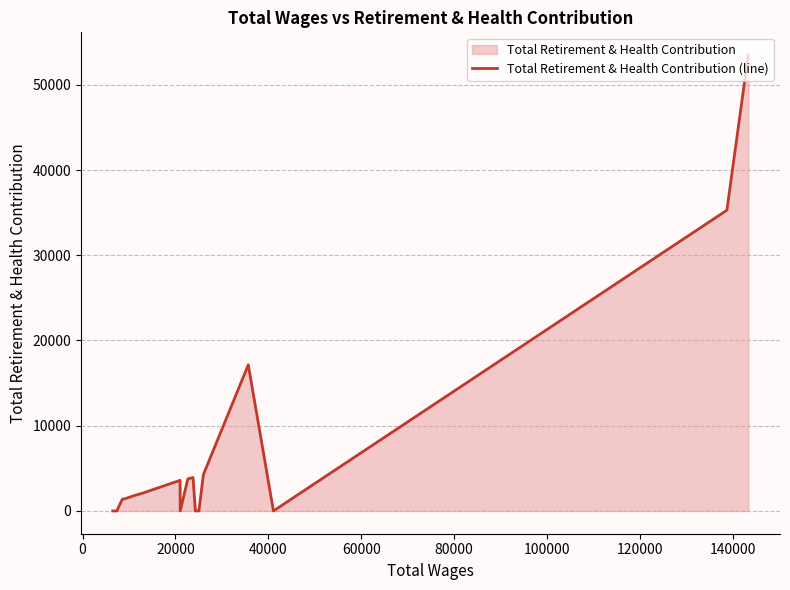

What is the maximum value shown in the chart?

53483